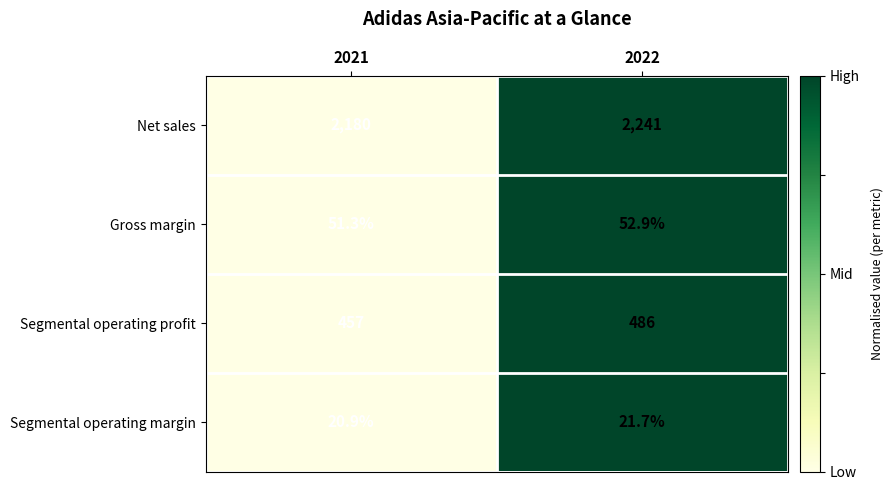

Reading left to right, transcribe all the data shown in this chart.

Net sales: 2180.0	2241.0
Gross margin: 51.3	52.9
Segmental operating profit: 457.0	486.0
Segmental operating margin: 20.9	21.7